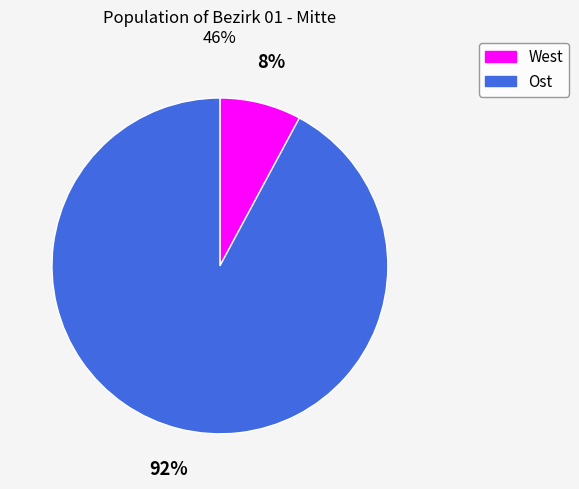

To the nearest percent, what is the difference between the largest and smallest slice percentages?

84%